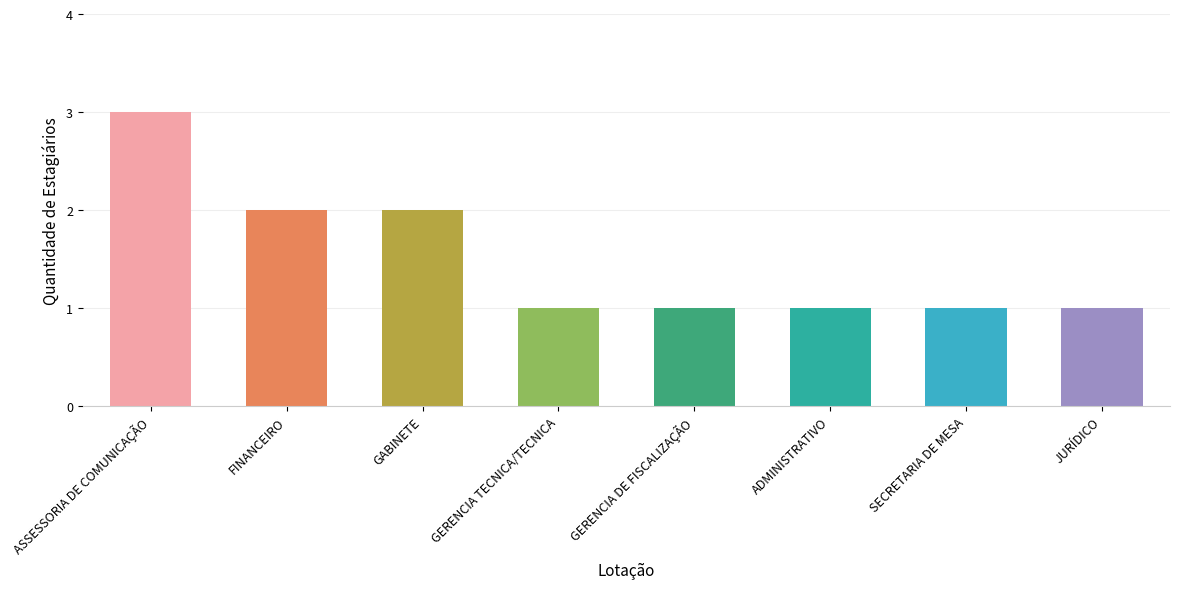

True or false: the data shows 1 at FINANCEIRO.

False